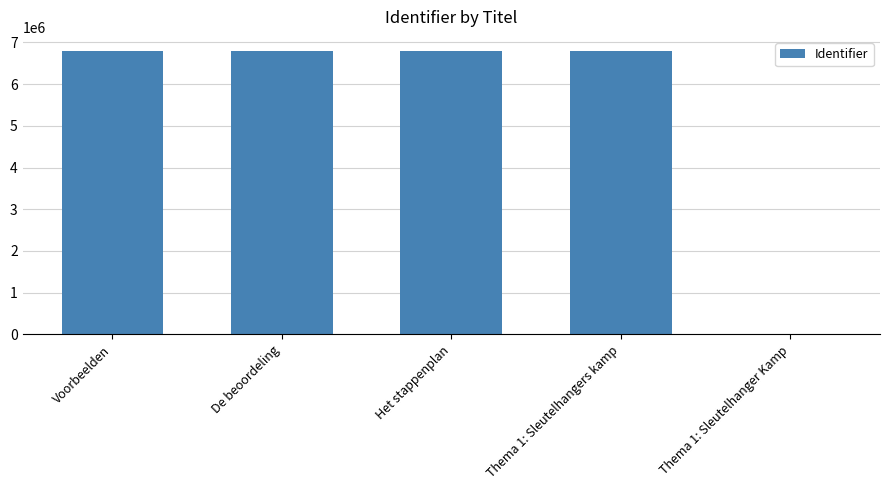

What is the change in value from Het stappenplan to Thema 1: Sleutelhanger Kamp?

-6793453